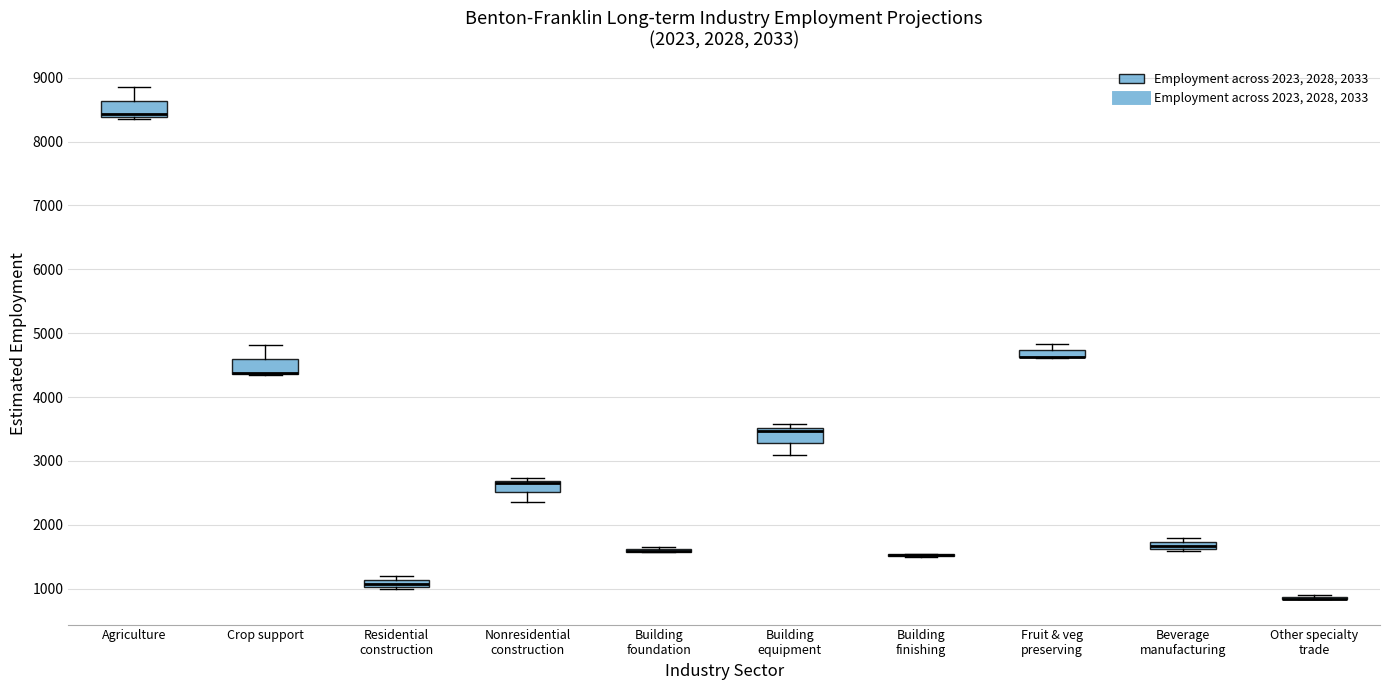

Where is the upper edge of the box for Building equipment on the y-axis? The values are not printed on the chart, so give them approximately, as read against the axis.

3500